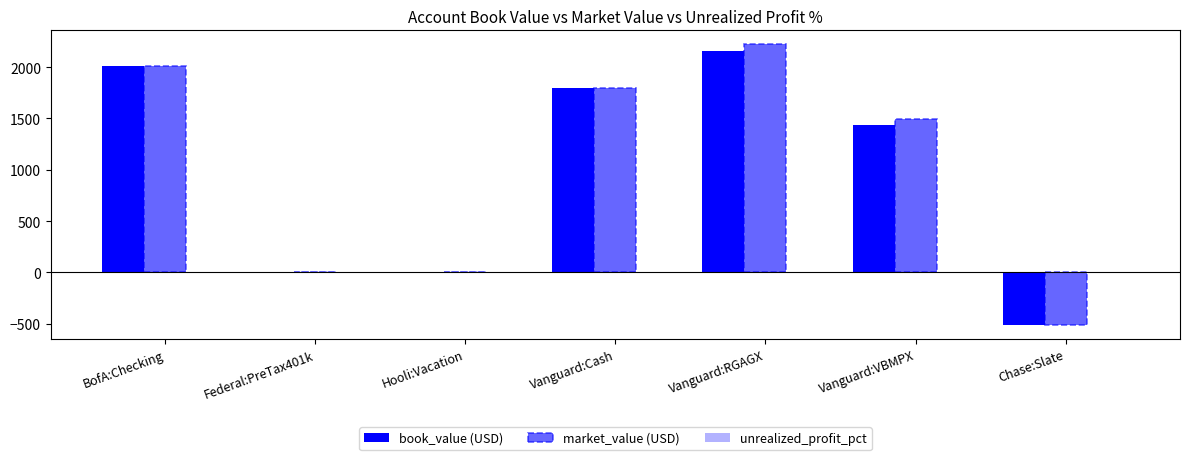

Which series has the widest spread of values?

market_value (USD)